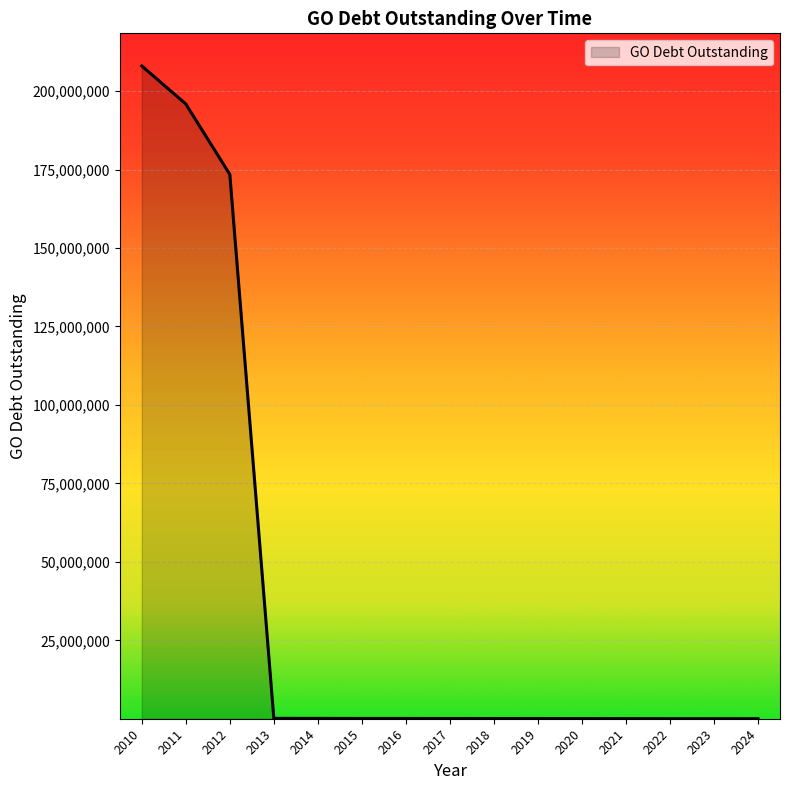

How many lines are shown in the chart?

1